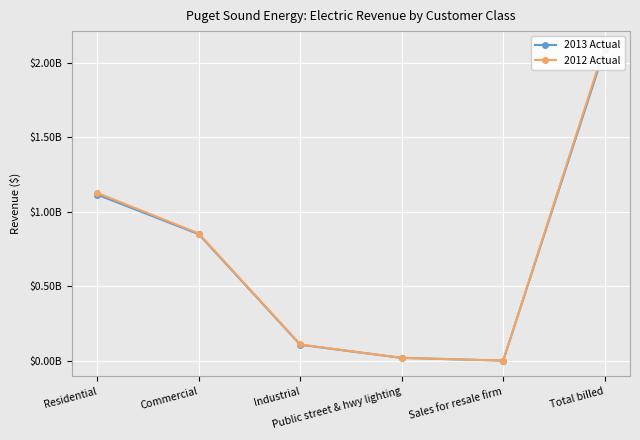

What is the total value across all series at Sales for resale firm?

714852.2